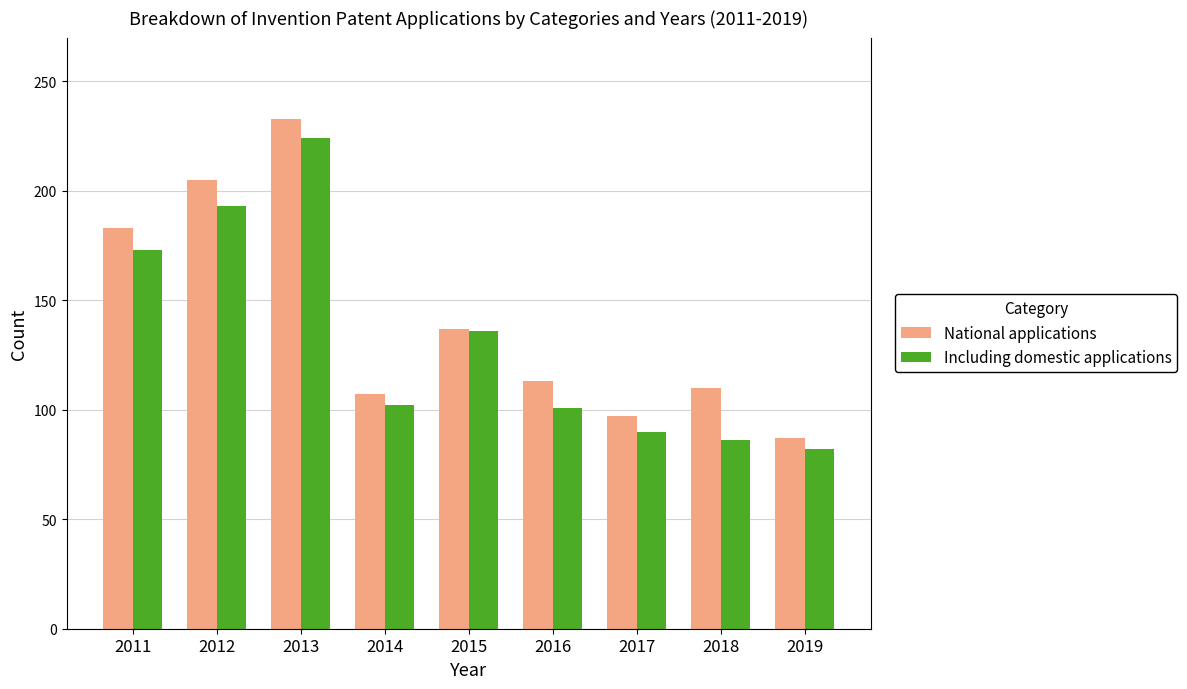

Rank the series by their average value, from highest to lowest.

National applications, Including domestic applications